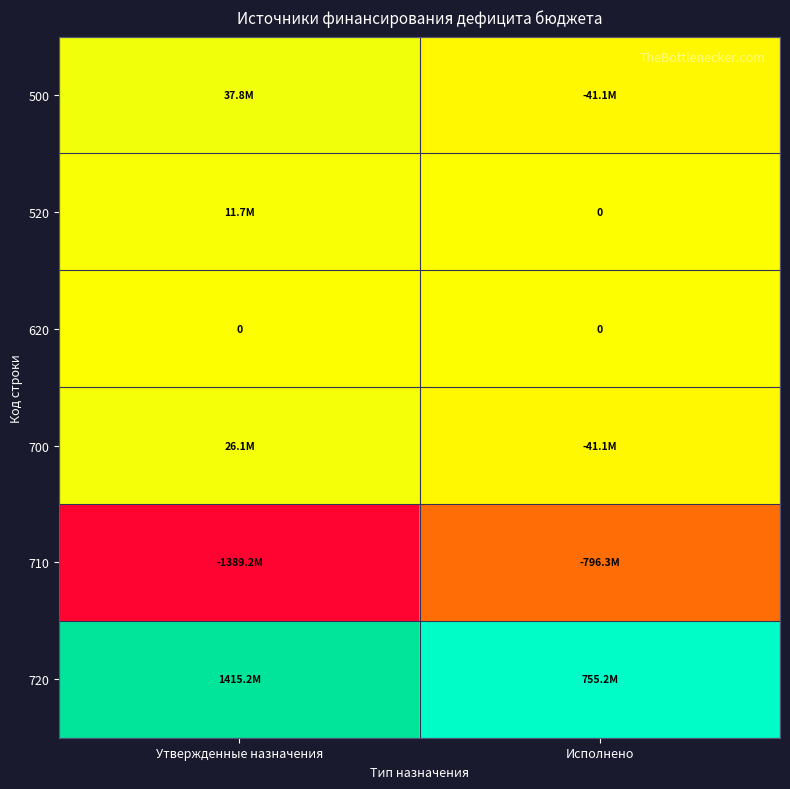

How many distinct data groups are displayed?

6